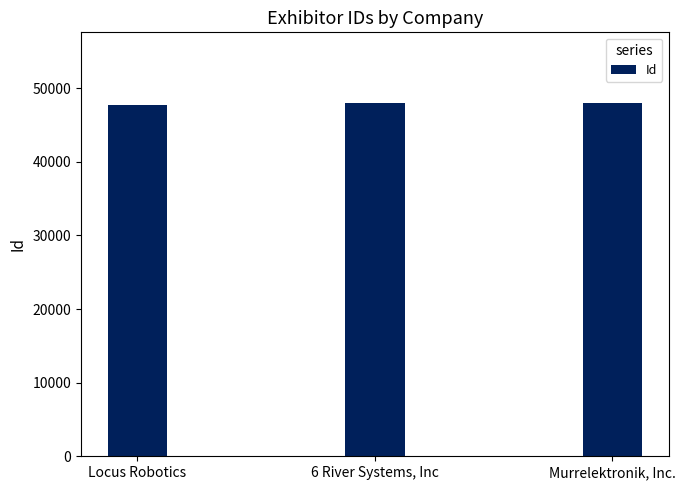

What is the sum of all values?

143678